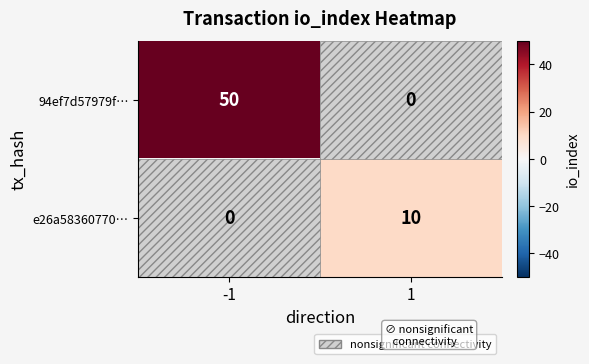

Is it true that 94ef7d57979f… equals 50 at -1?

True